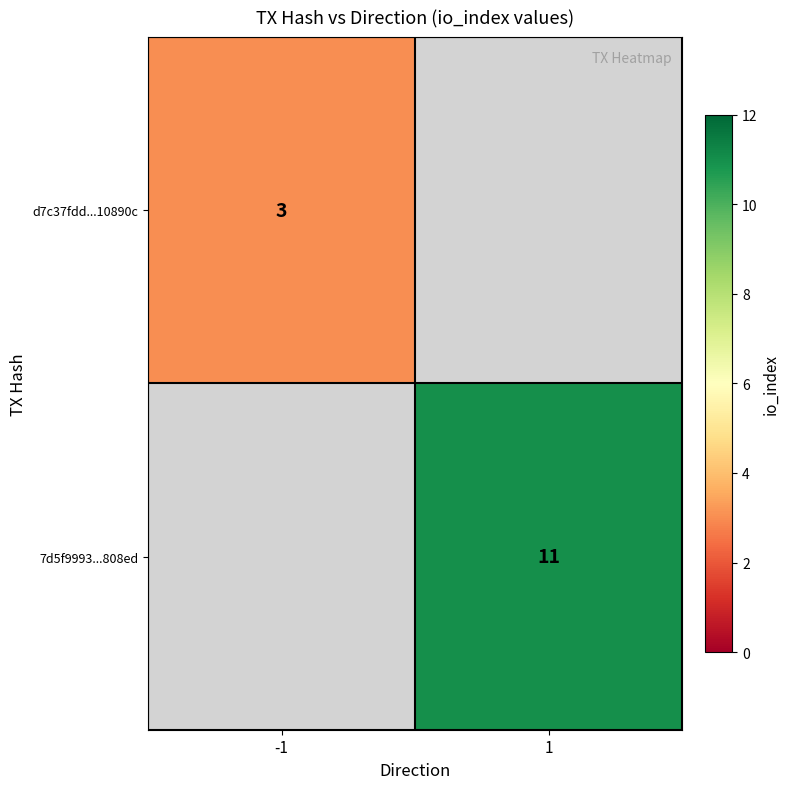

True or false: 7d5f9993...808ed has a value of 16 at 1.

False